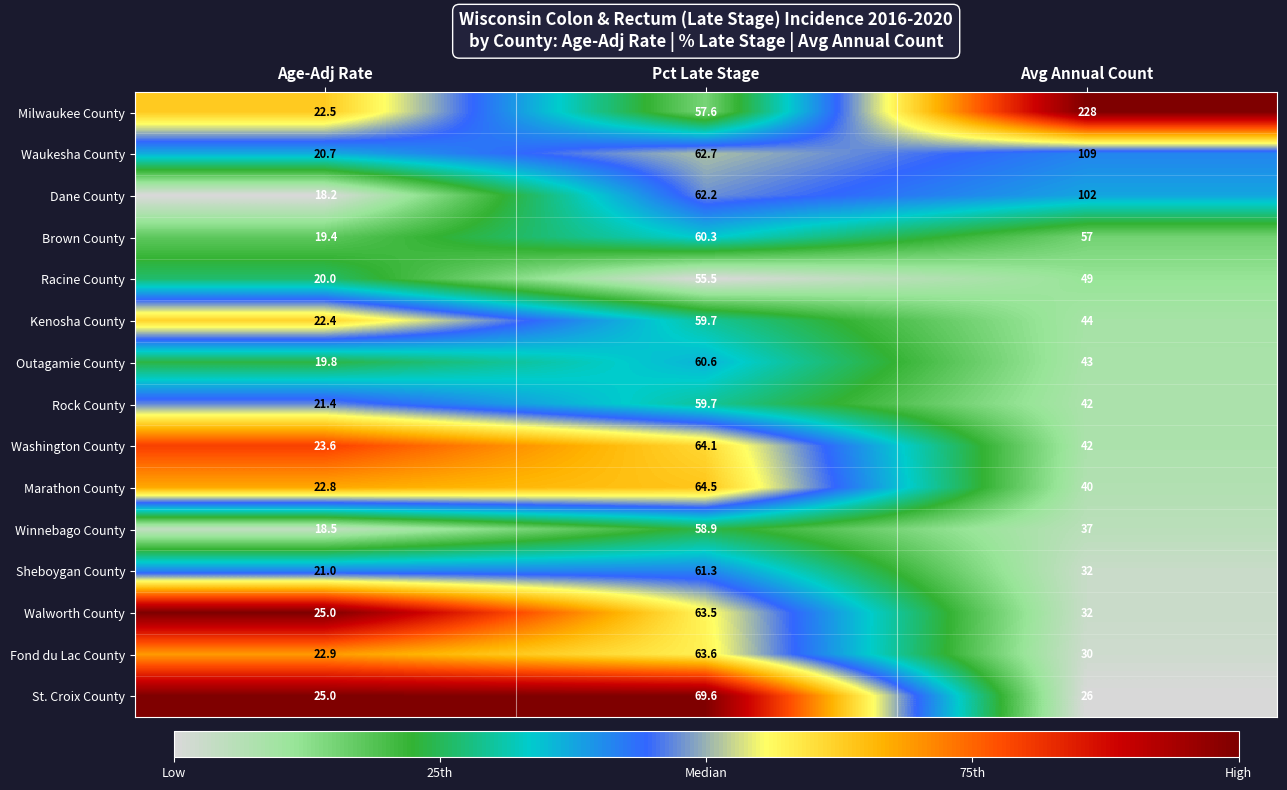

Between Age-Adj Rate and Pct Late Stage, which series saw the biggest shift?

St. Croix County